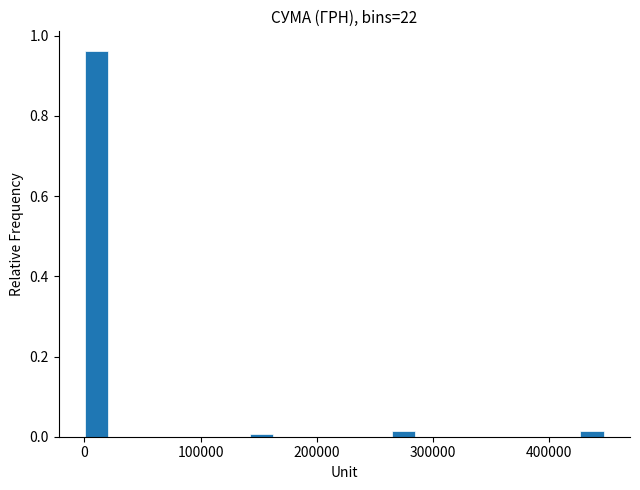

Around what value on the x-axis is the tallest bar? Give the approximate position of its centre, as read against the axis.

10000